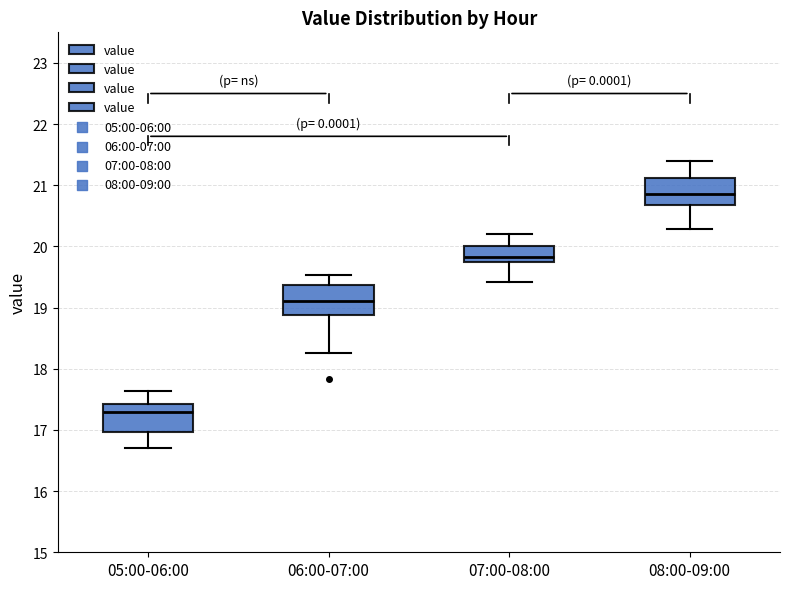

Reading left to right, transcribe this box plot: for each box, give where its median line is, the range the box spans, and where its two whiskers end, as read against the y-axis. The values are not printed on the chart, so give them approximately, as read against the axis.

05:00-06:00: median 17.3, box 17.0 to 17.4, whiskers 16.7 to 17.6
06:00-07:00: median 19.1, box 18.9 to 19.4, whiskers 18.3 to 19.5
07:00-08:00: median 19.8, box 19.7 to 20.0, whiskers 19.4 to 20.2
08:00-09:00: median 20.9, box 20.7 to 21.1, whiskers 20.3 to 21.4